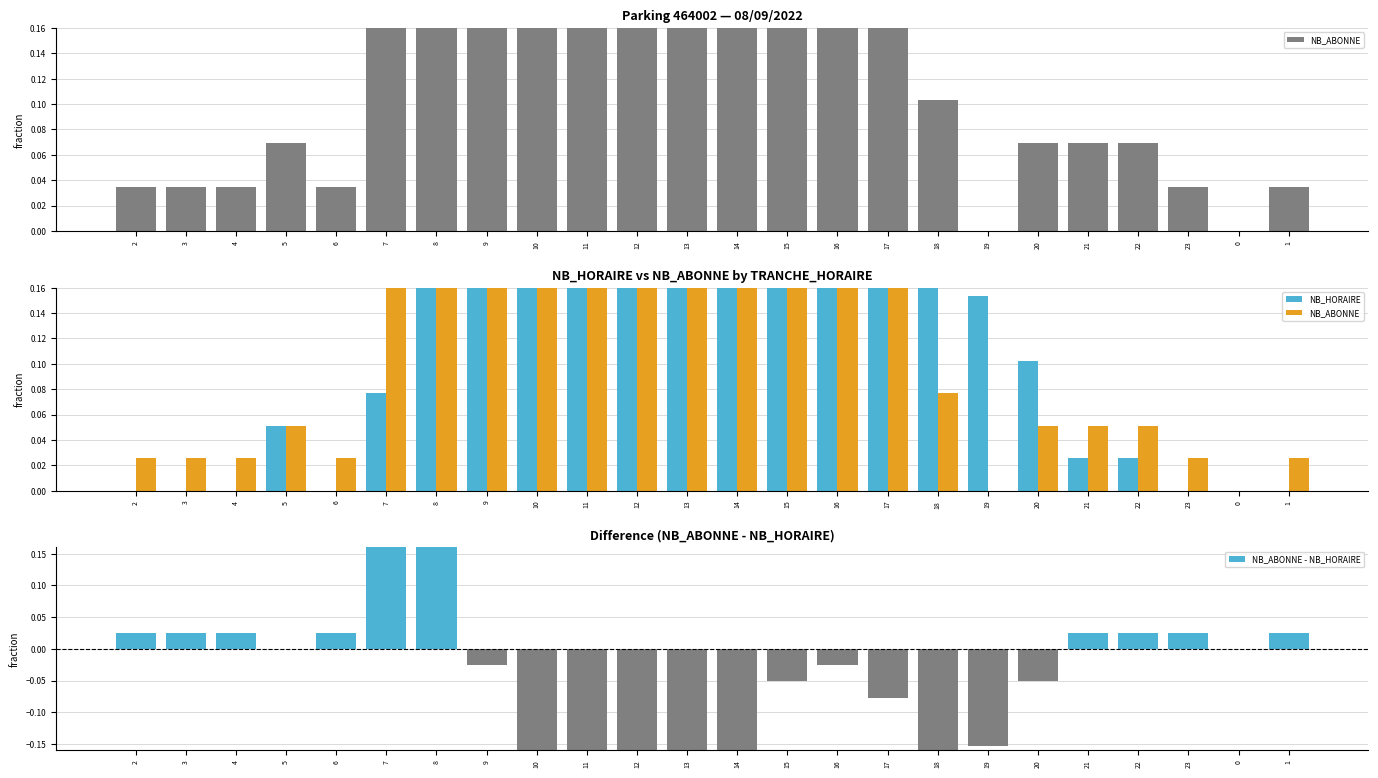

What are all the series names shown in the legend?

NB_ABONNE, NB_HORAIRE, NB_ABONNE - NB_HORAIRE